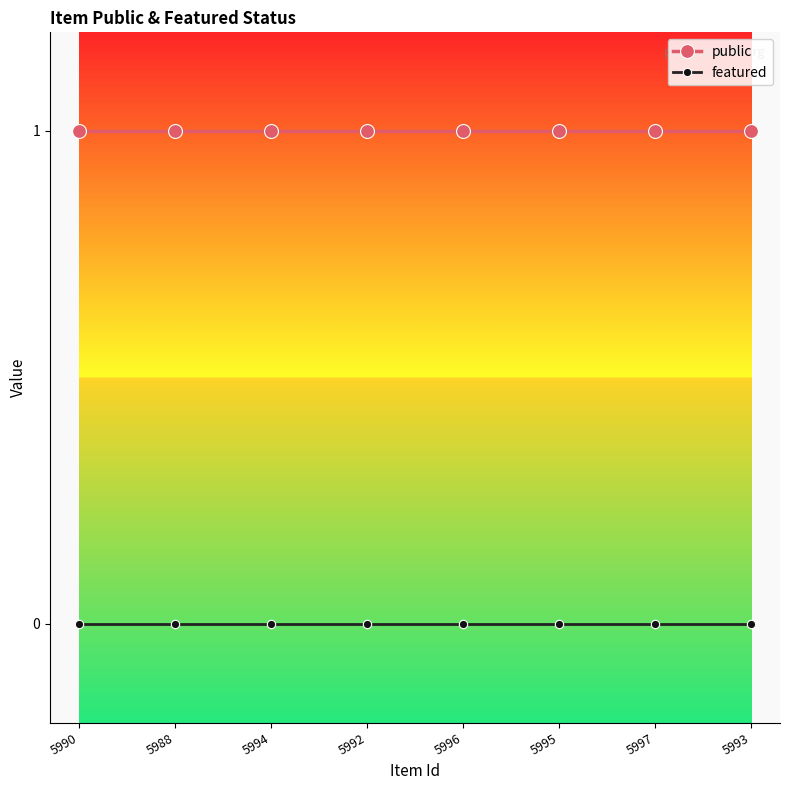

True or false: public and featured intersect in this chart.

False